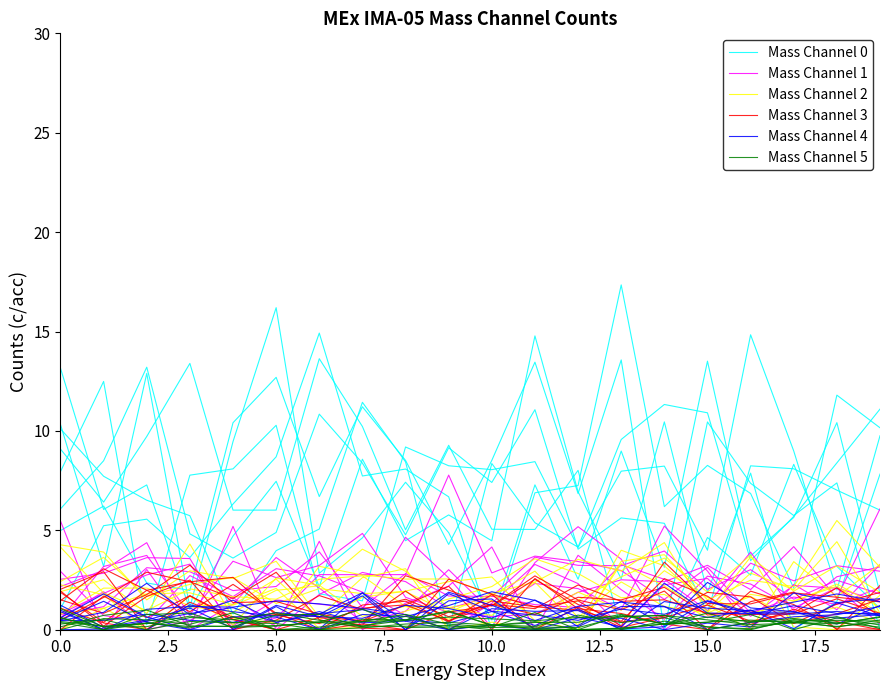

What is the difference between the second highest and second lowest values in the Mass Channel 0 series?

13.4